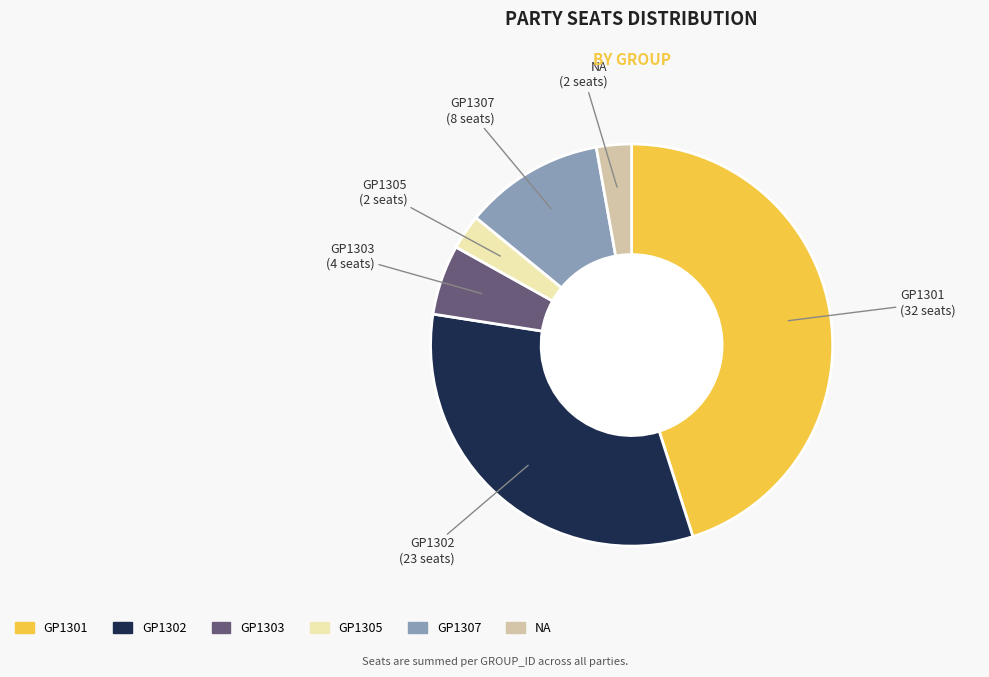

What is the largest slice in the pie chart?

GP1301